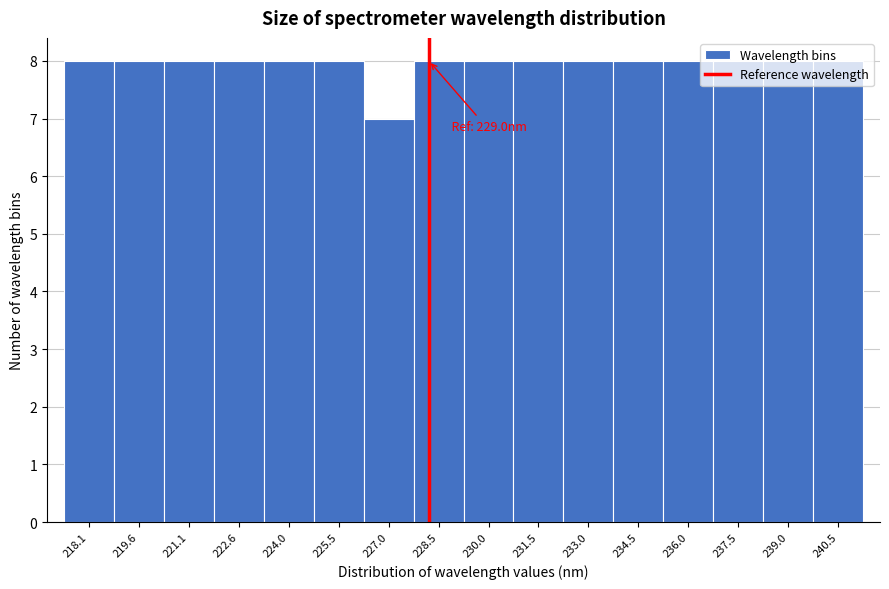

What is the change in value from 227.0 to 239.0?

+1